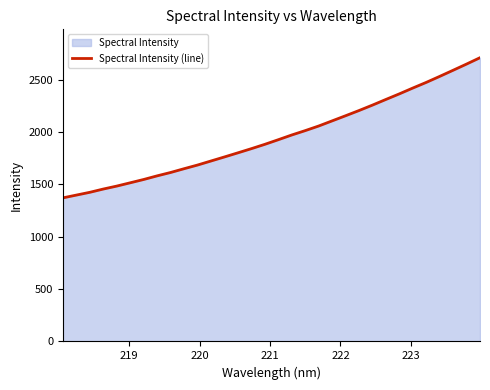

What is the greatest value displayed?

2711.2